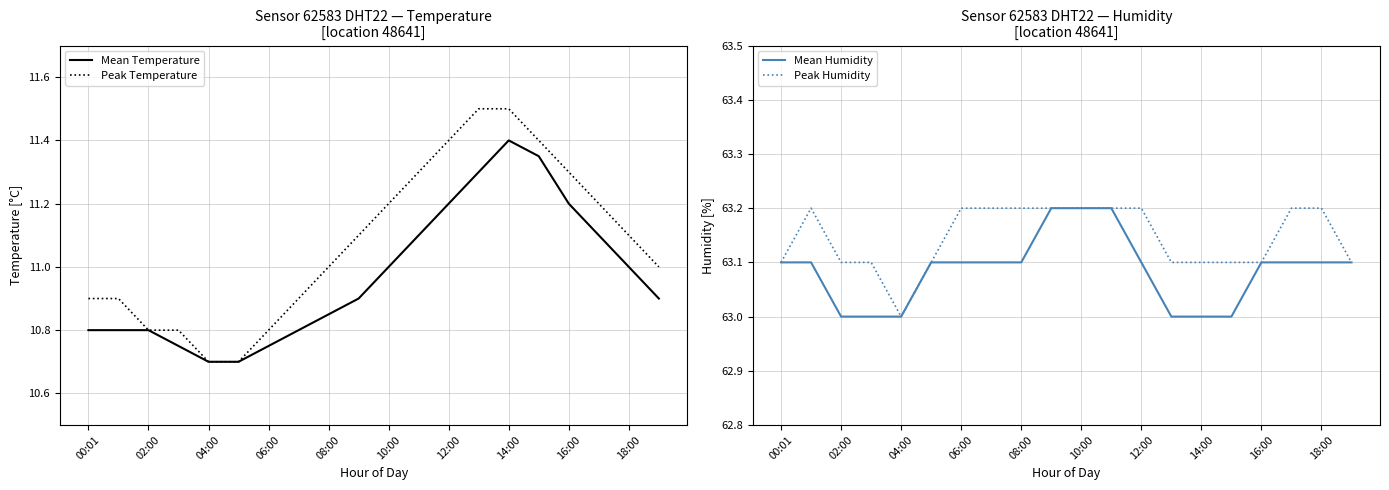

Is this an area chart (filled region under the line)?

No